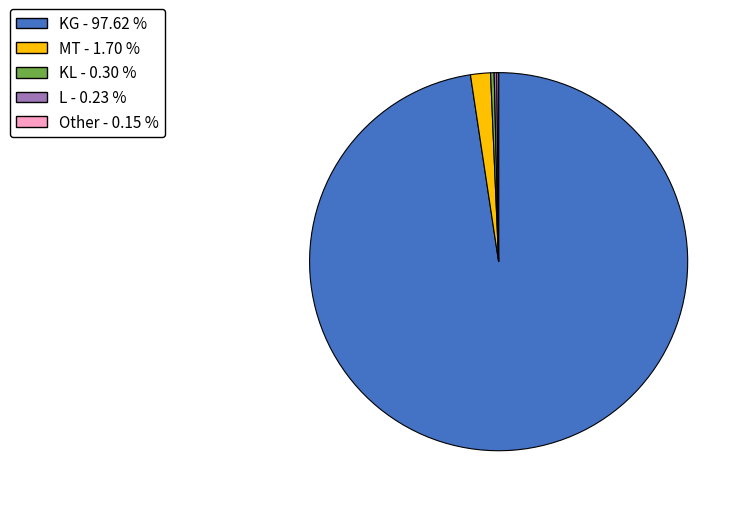

Do KG and MT together represent more than half of the pie?

Yes